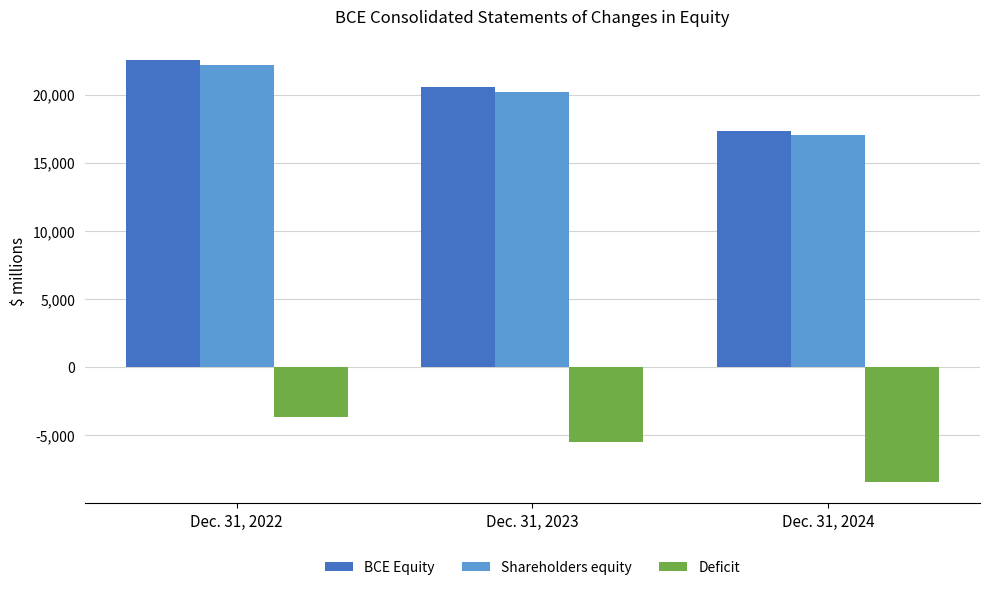

What is the greatest value displayed?

22515